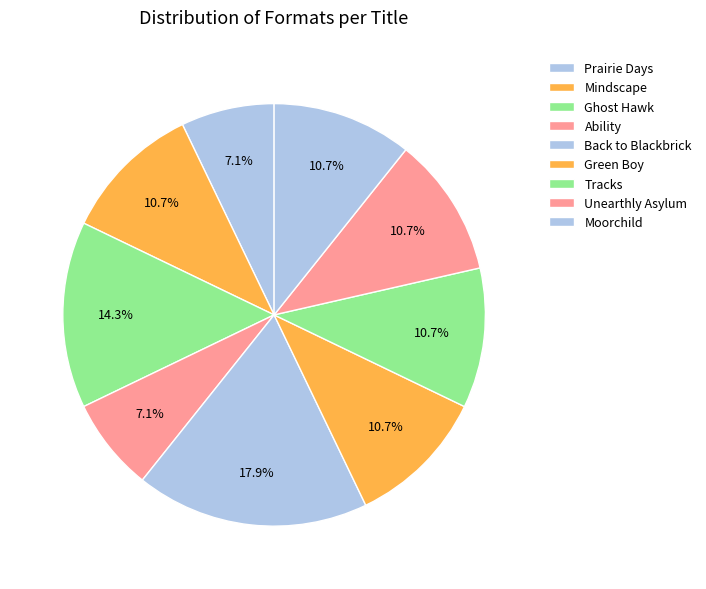

How many segments does this pie chart have?

9